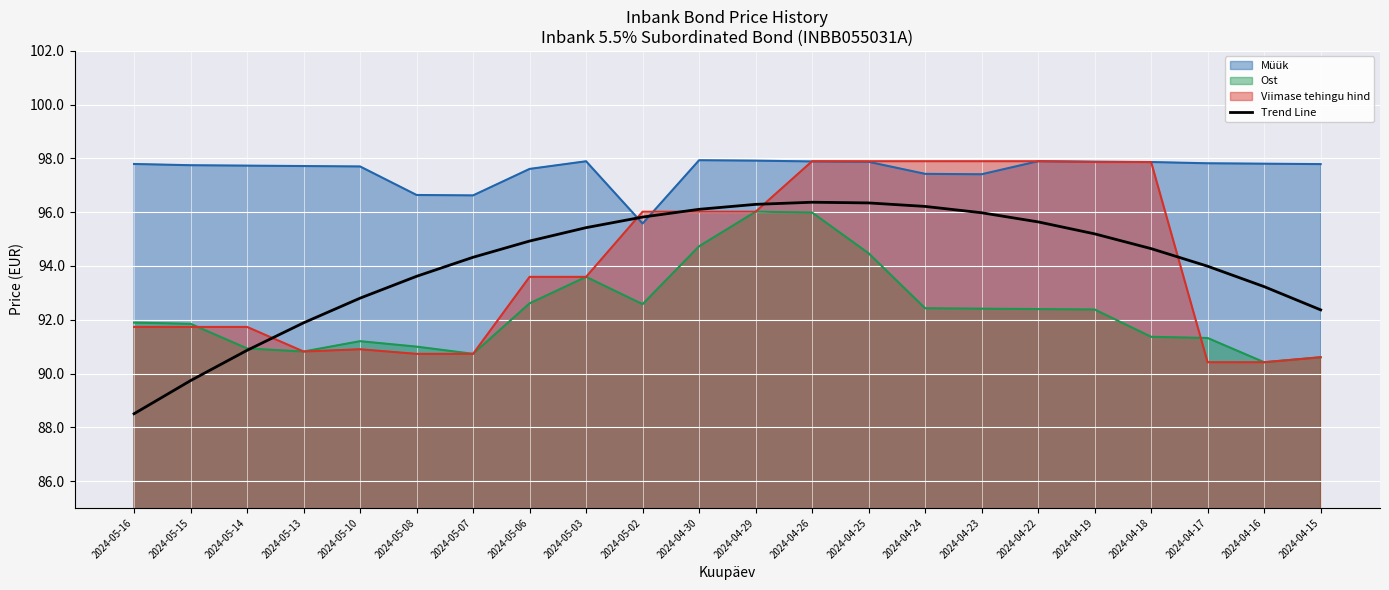

True or false: the data has more than 1 interior local peaks.

False